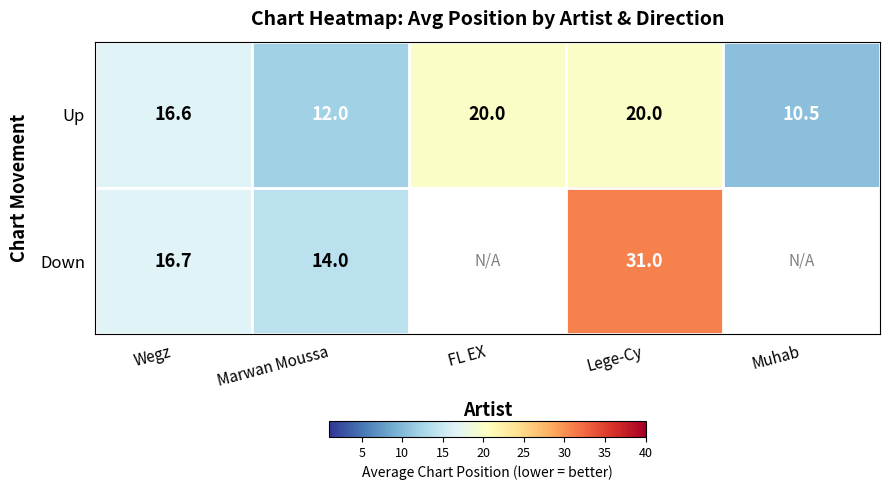

At how many categories does at least one series exceed 10?

5